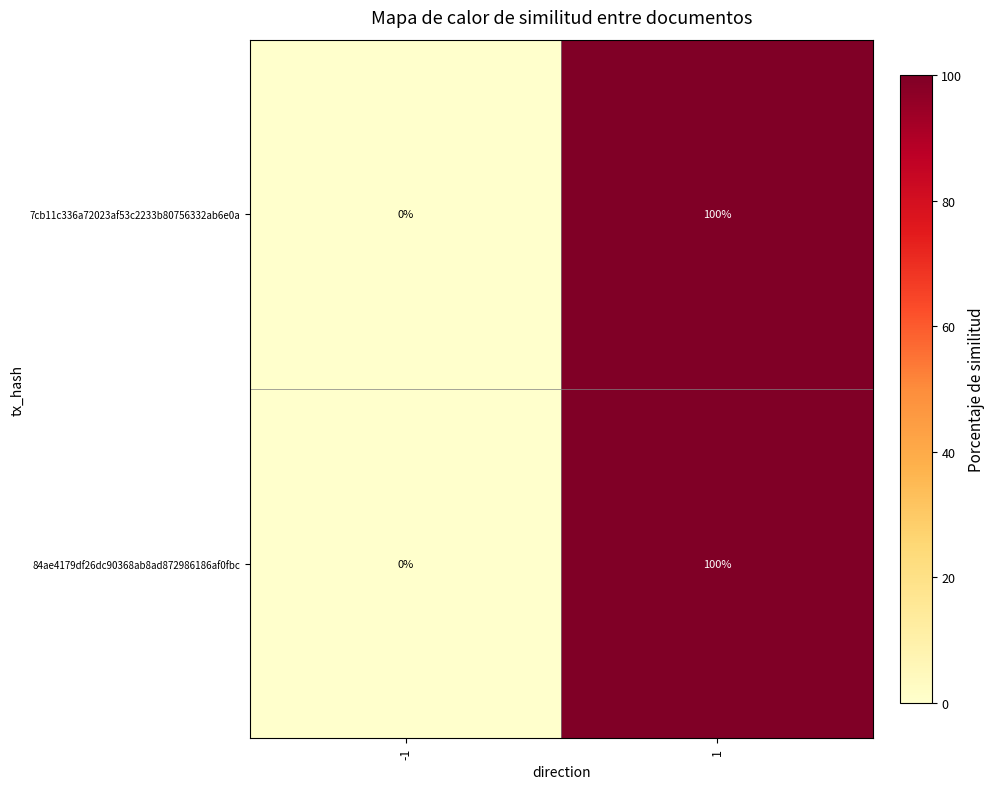

How many categories are shown in the chart?

2